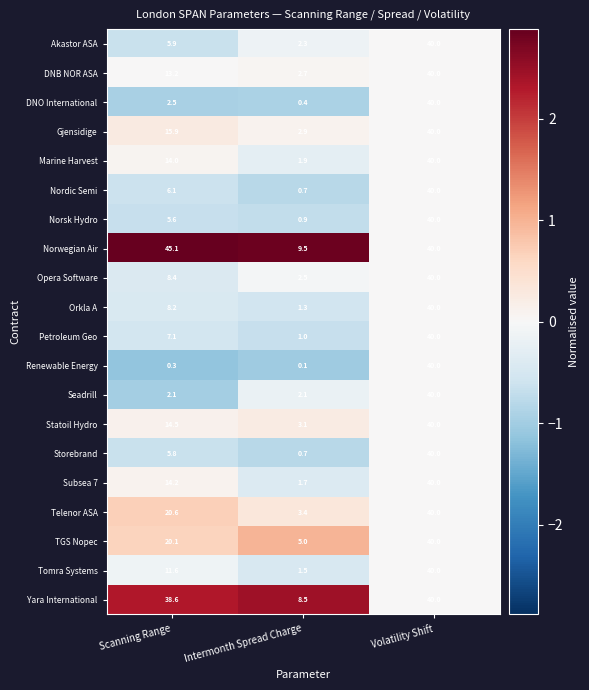

What is the sum of the Opera Software values at Intermonth Spread Charge and Volatility Shift?

42.5